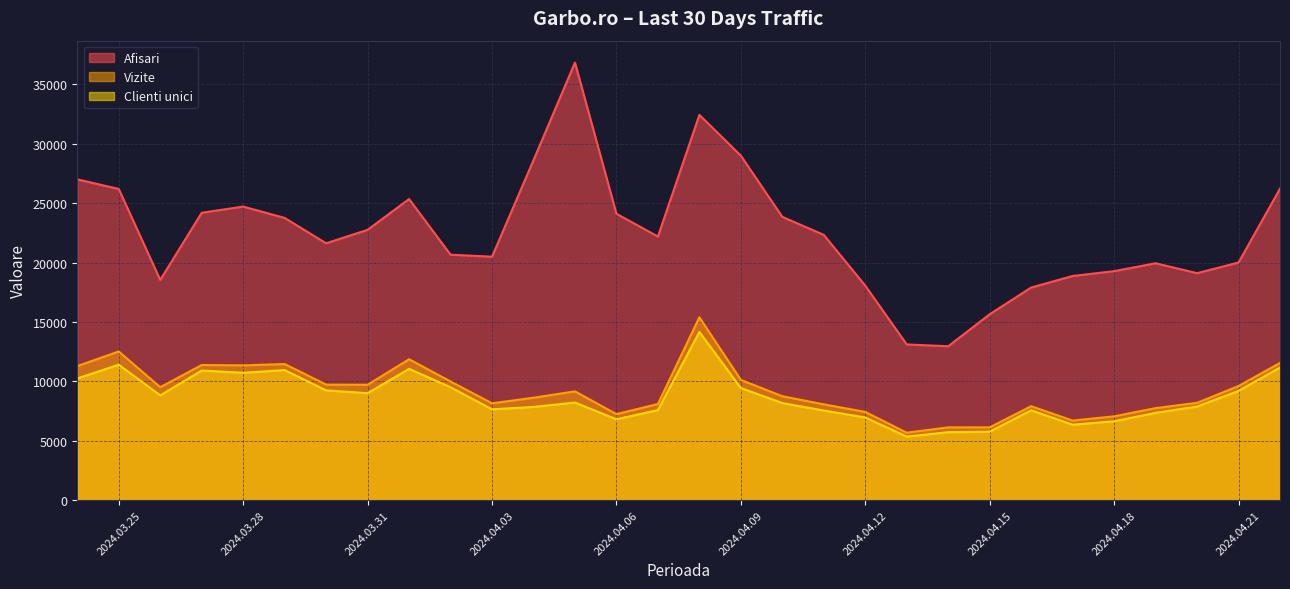

Rank the series by their maximum value, from highest to lowest.

Afisari, Vizite, Clienti unici